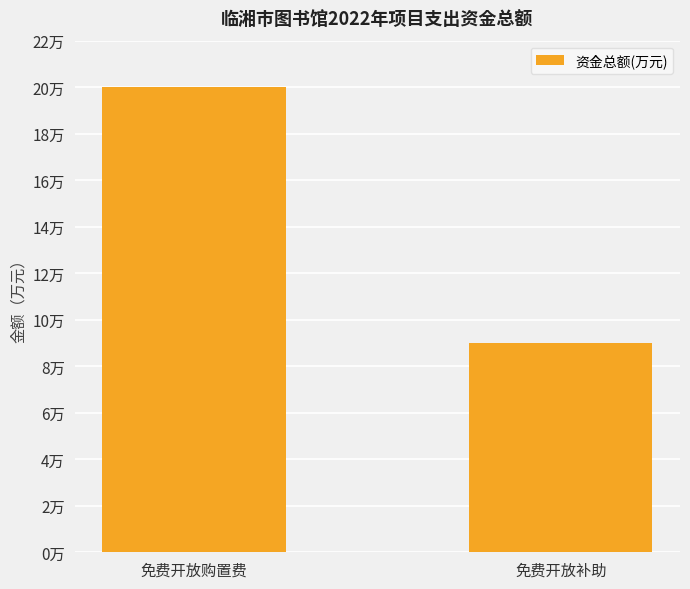

Rank the categories by value from lowest to highest.

免费开放补助, 免费开放购置费